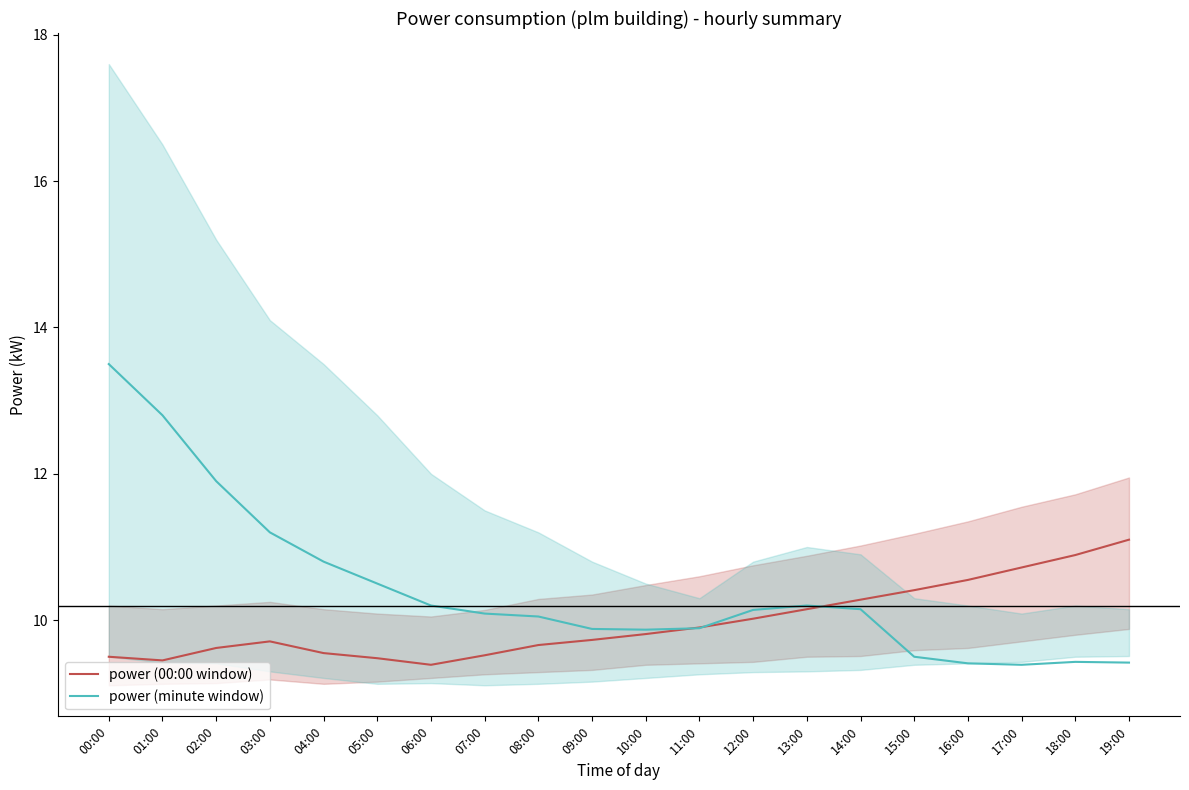

Reading left to right, extract all data points from this chart.

power (00:00 window): 9.5	9.4	9.6	9.7	9.6	9.5	9.4	9.5	9.7	9.7	9.8	9.9	10.0	10.2	10.3	10.4	10.6	10.7	10.9	11.1
power (minute window): 13.5	12.8	11.9	11.2	10.8	10.5	10.2	10.1	10.1	9.9	9.9	9.9	10.1	10.2	10.2	9.5	9.4	9.4	9.4	9.4